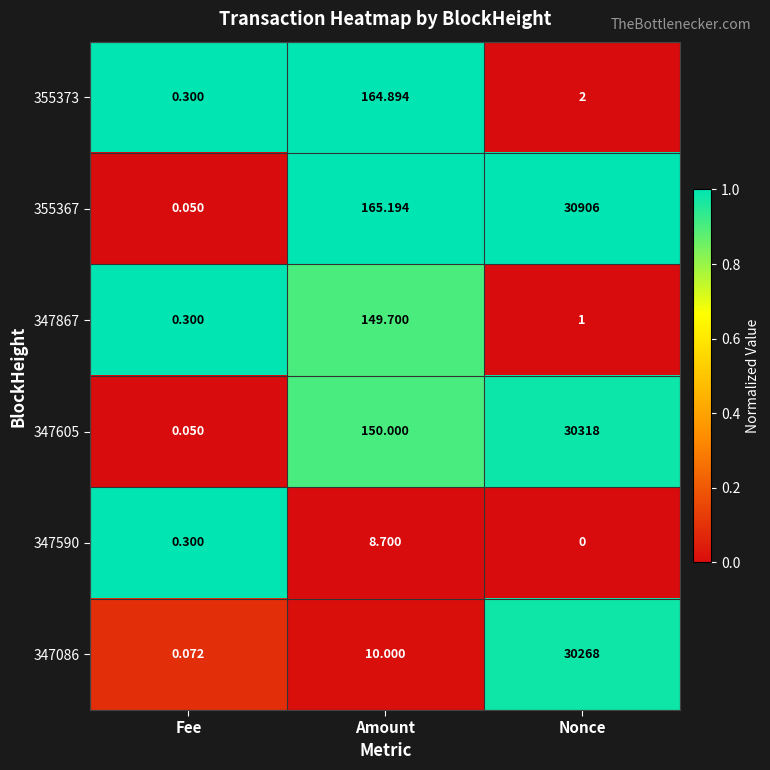

At which category does the chart reach its peak across all series?

Nonce